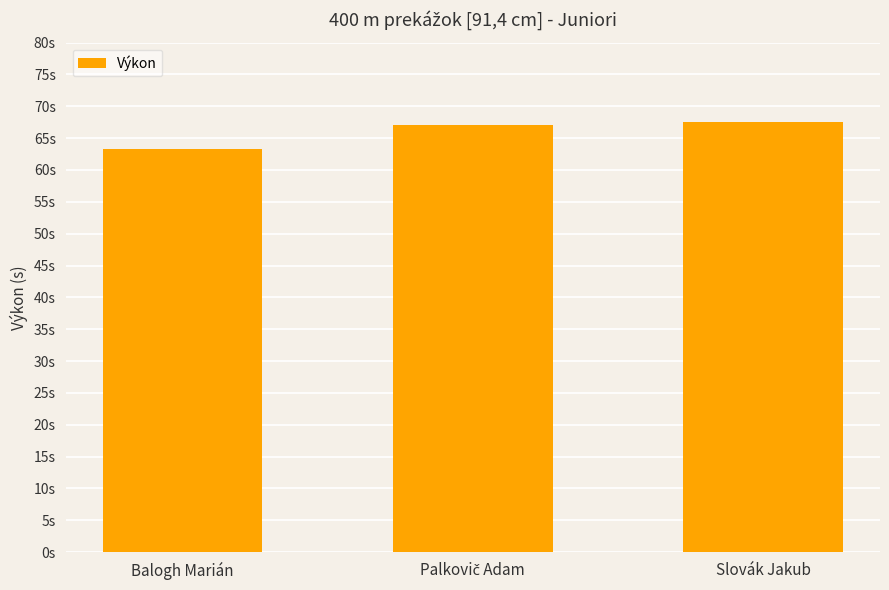

What is the approximate value at Slovák Jakub?

67.6